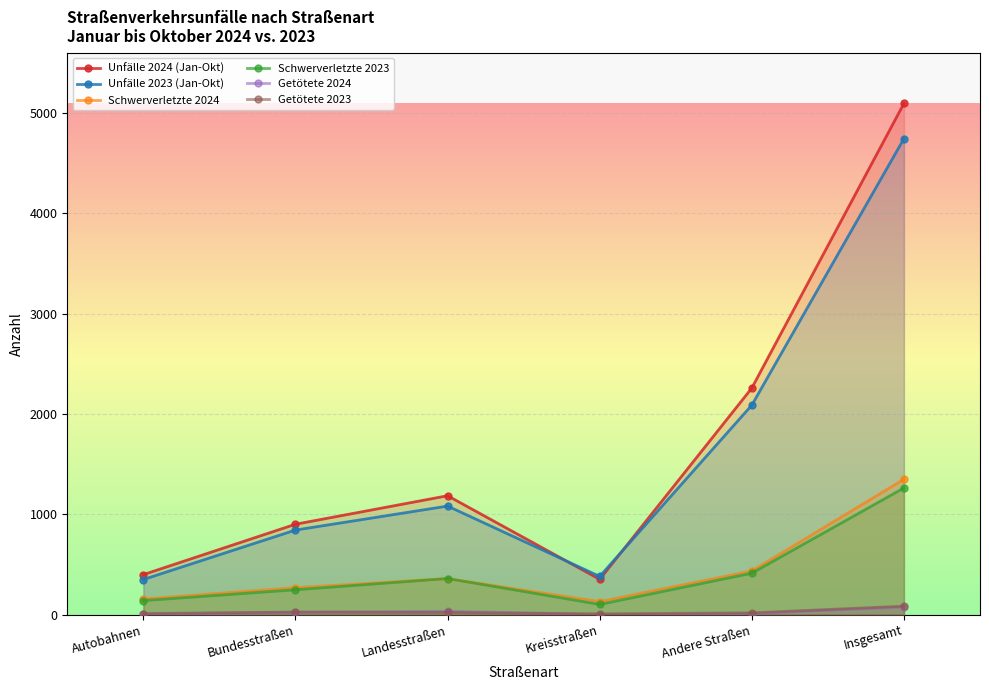

In Unfälle 2023 (Jan-Okt), how many points are higher than both neighbors (excluding endpoints)?

1